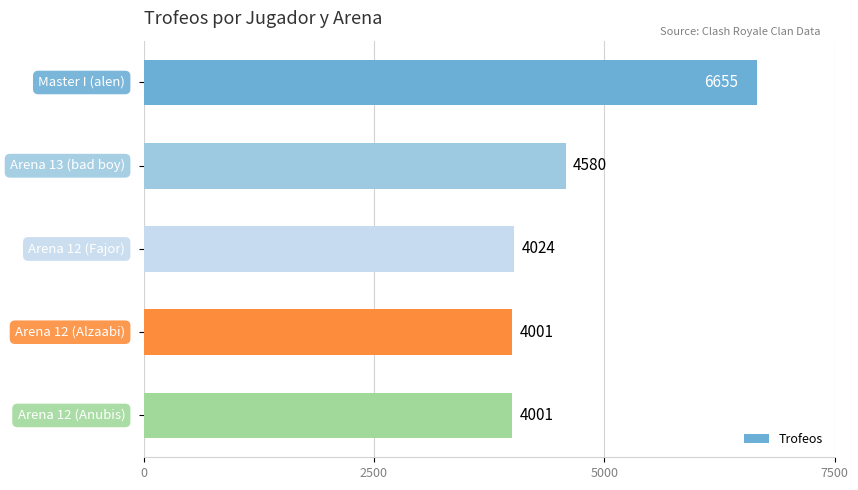

What is the value of the 3rd bar from the top?

4024